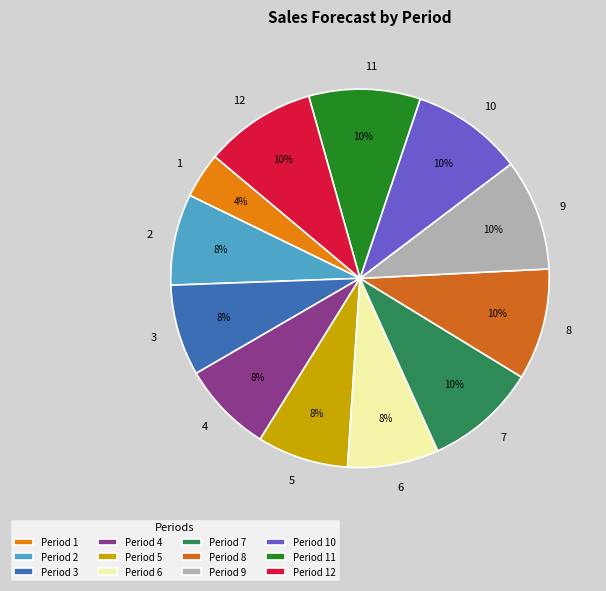

Rank the categories by value from lowest to highest.

1, 2, 3, 4, 5, 6, 7, 8, 9, 10, 11, 12